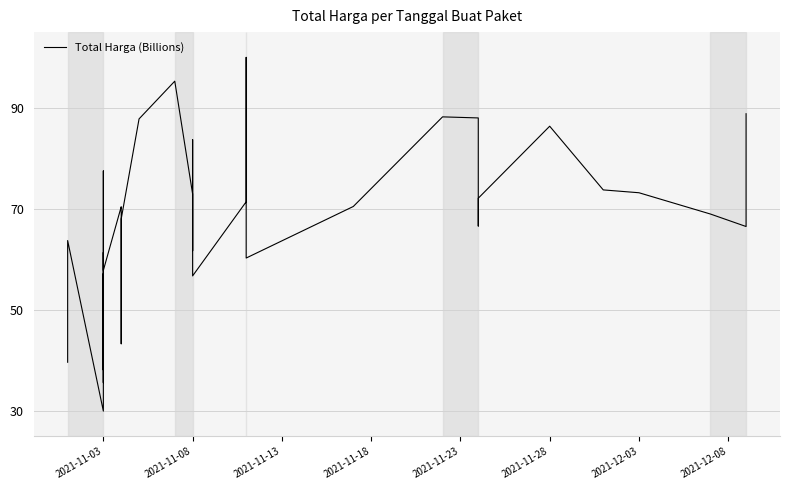

How many lines are shown in the chart?

1